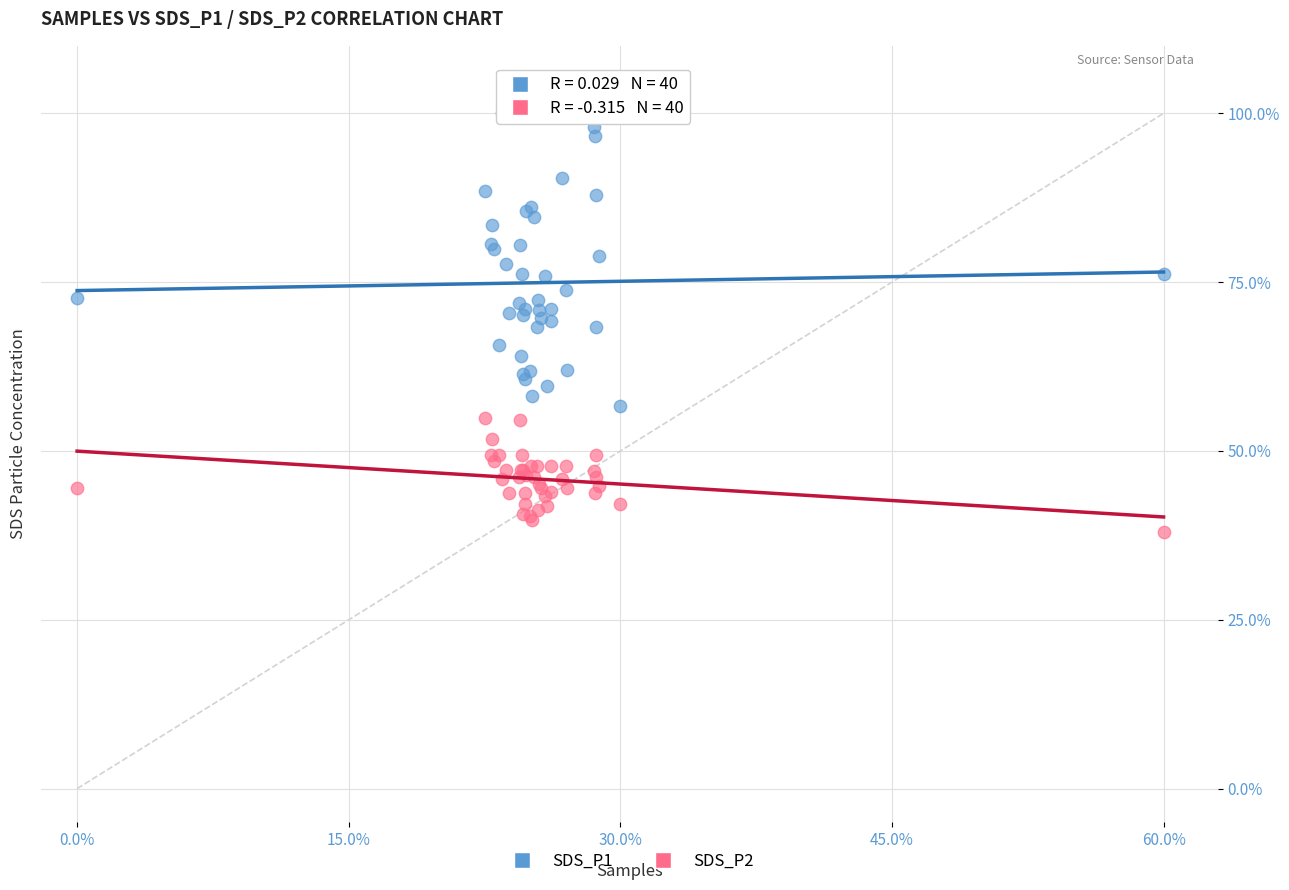

Which series has the largest Y range (max minus min)?

SDS_P1